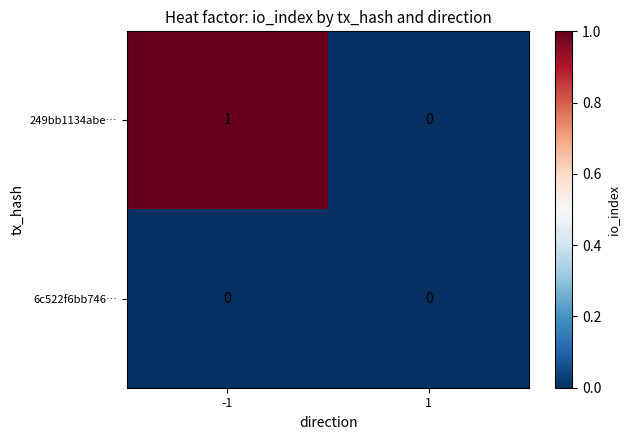

List the series in order of their overall mean, highest first.

249bb1134abe…, 6c522f6bb746…